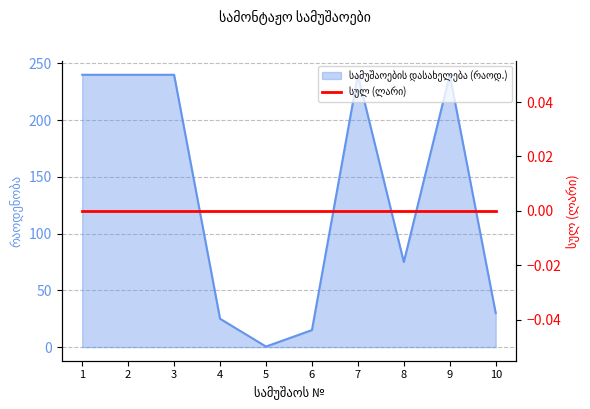

How many points are higher than both their immediate neighbors (excluding endpoints)?

2